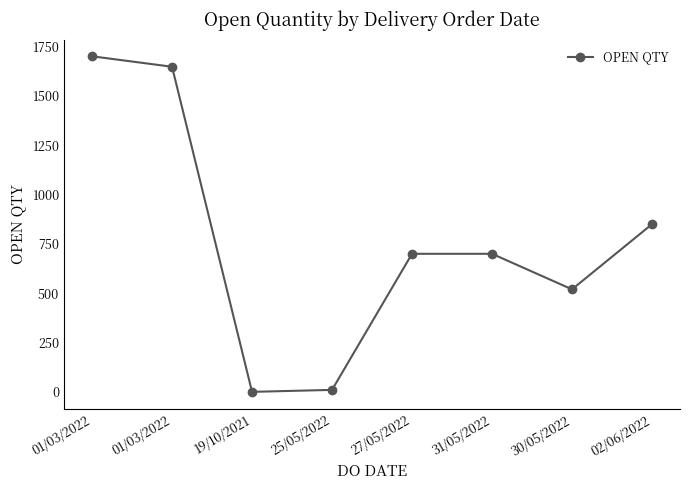

At which label does the data first exceed 700?

01/03/2022